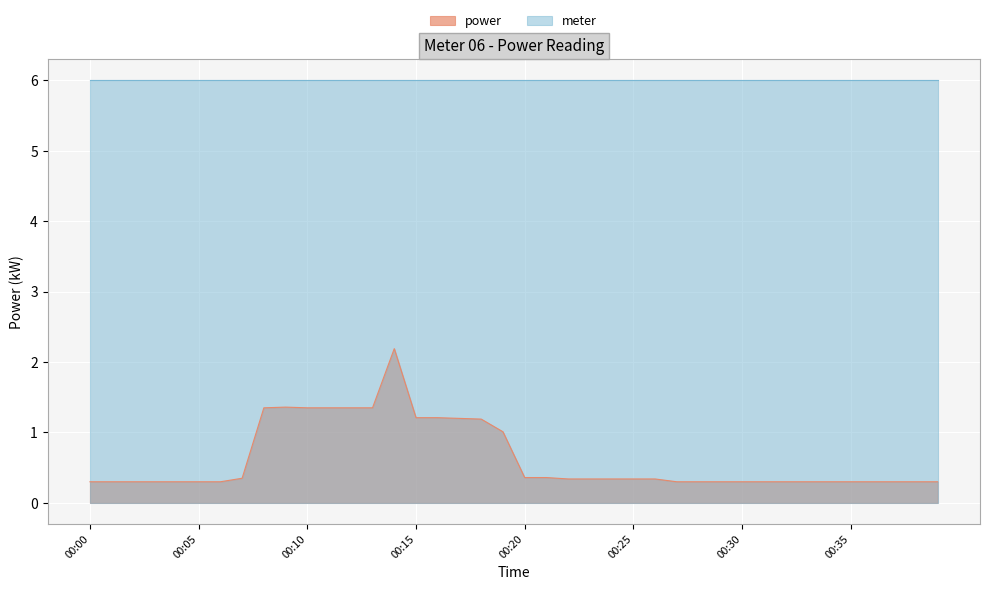

Which category has the lowest value across all series?

00:00